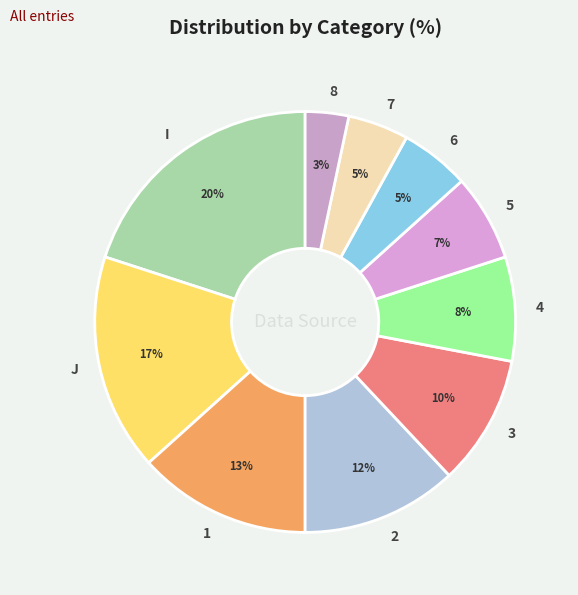

How many segments does this pie chart have?

10